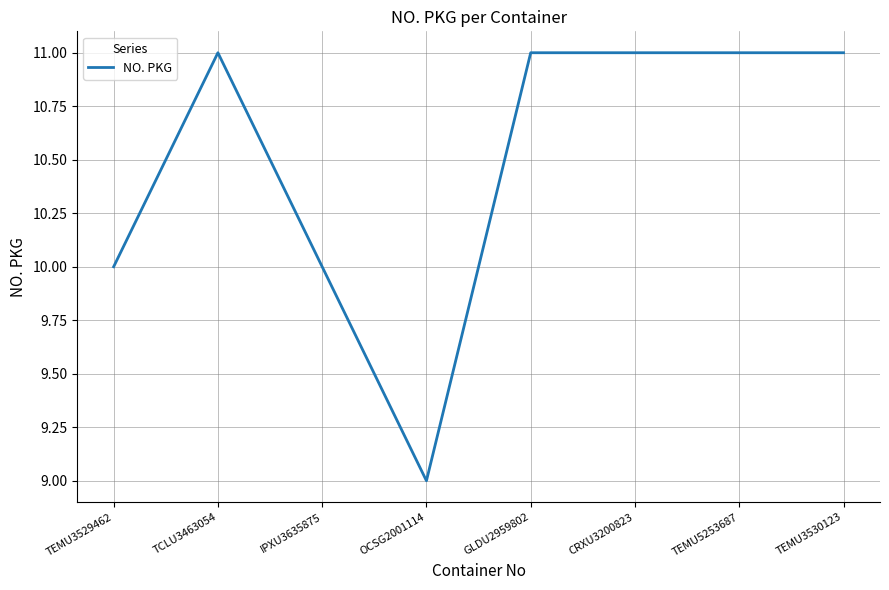

What position from the left is TCLU3463054?

2